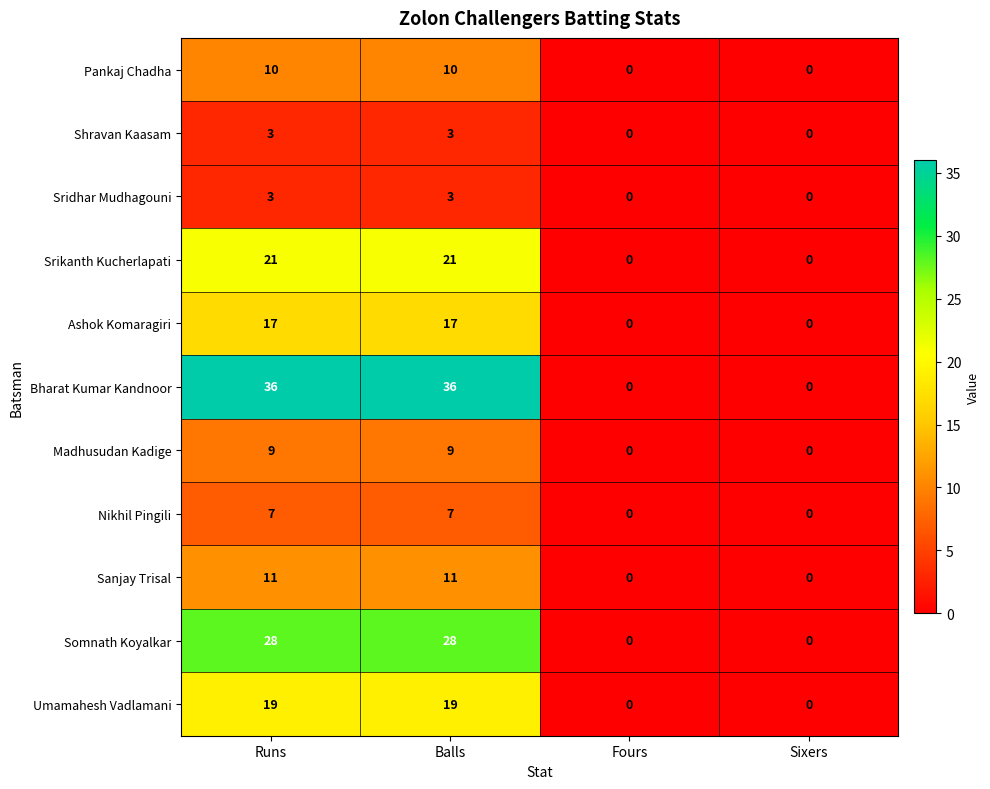

Is it true that Umamahesh Vadlamani equals 19 at Balls?

True